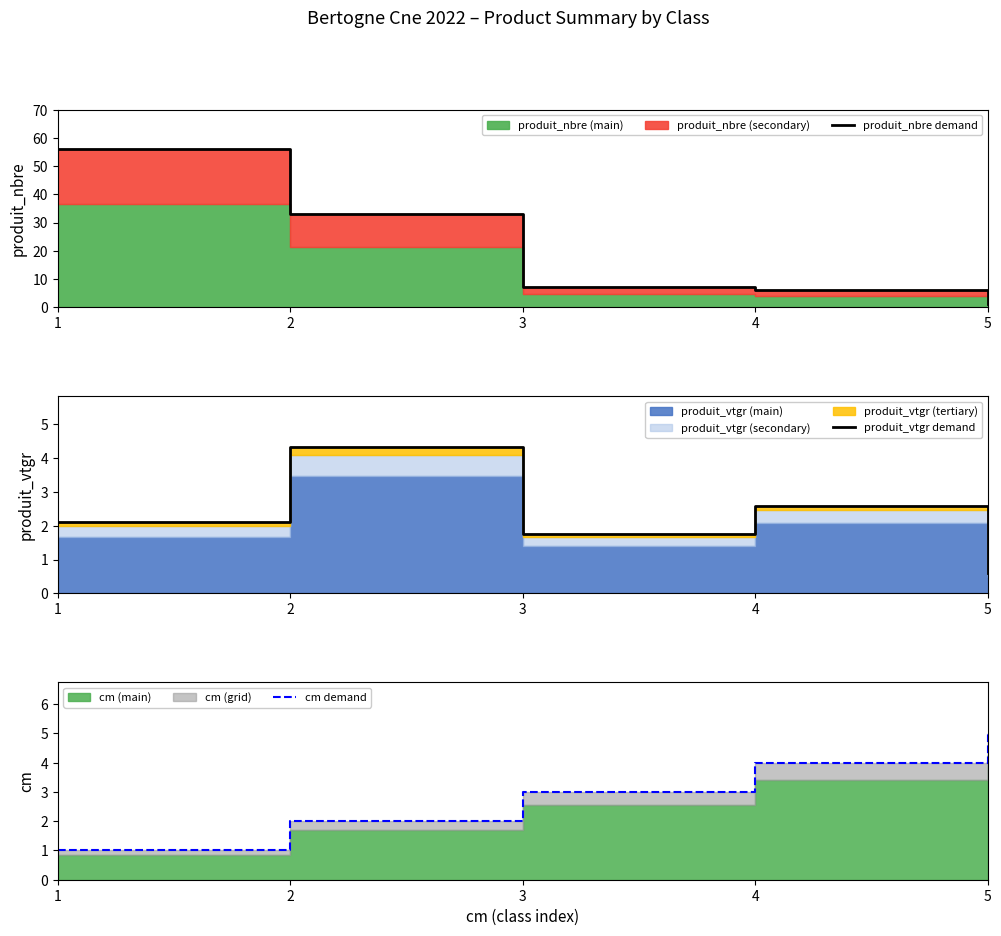

Which series ends up on top after the final intersection of cm demand and produit_vtgr demand?

cm demand